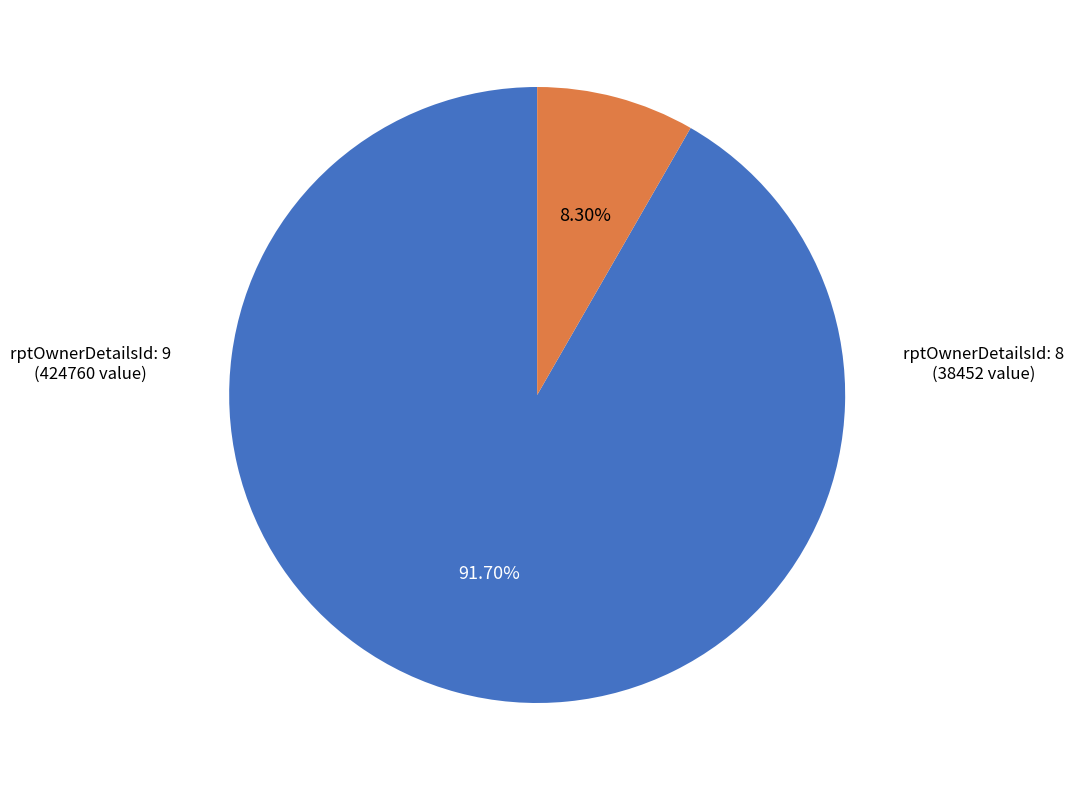

Is there a majority slice in this chart?

Yes